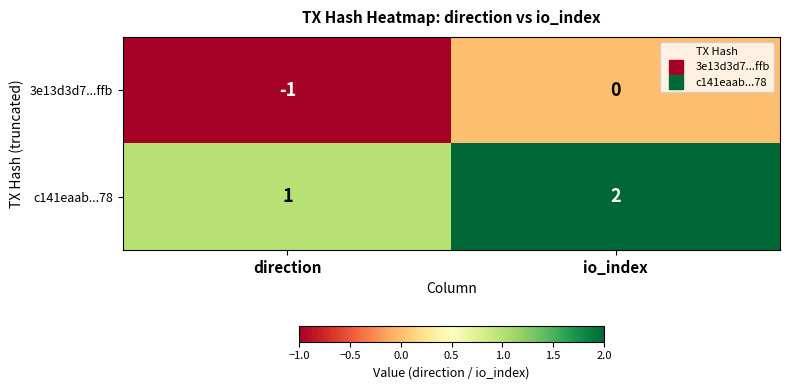

At which category is the sum across all series the highest?

io_index